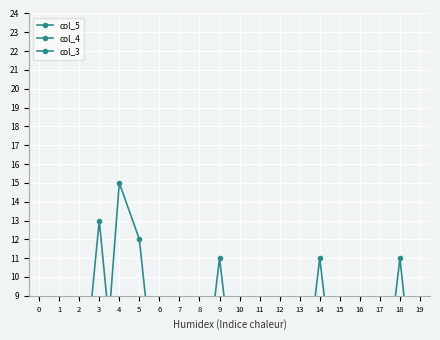

Where do col_4 and col_3 first cross each other?

3 and 4